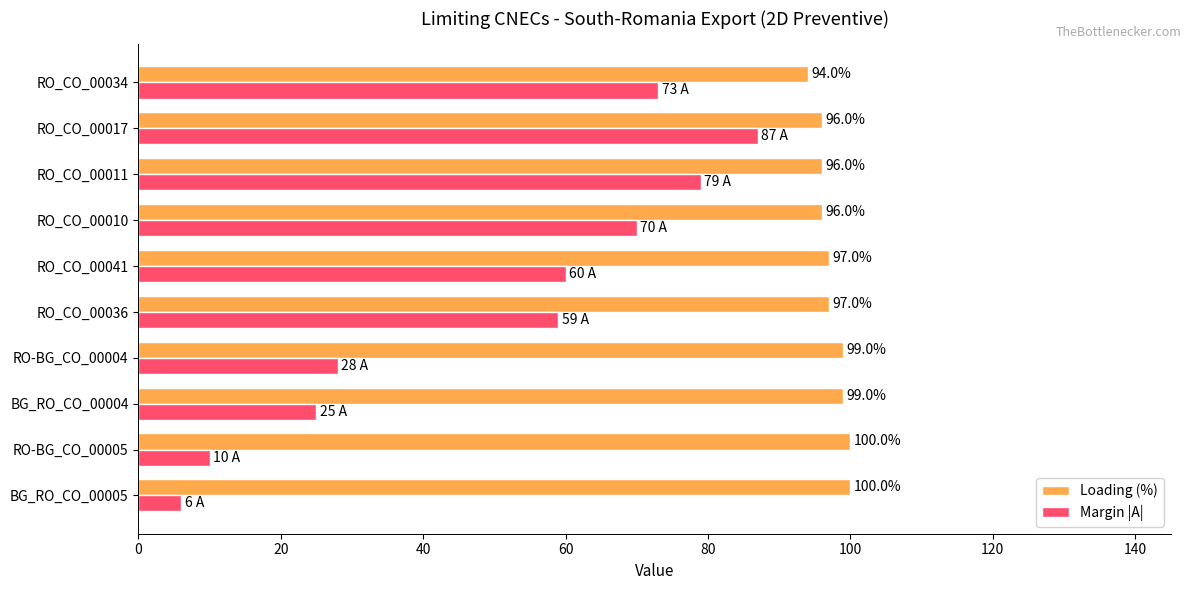

What is the difference between the maximum and minimum values in the Margin |A| series?

81